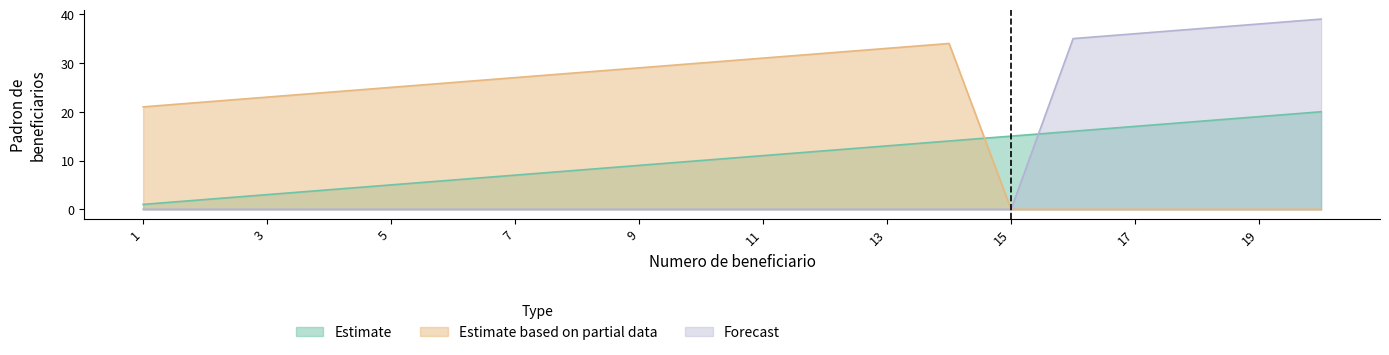

How many times do Estimate and Forecast cross each other?

1